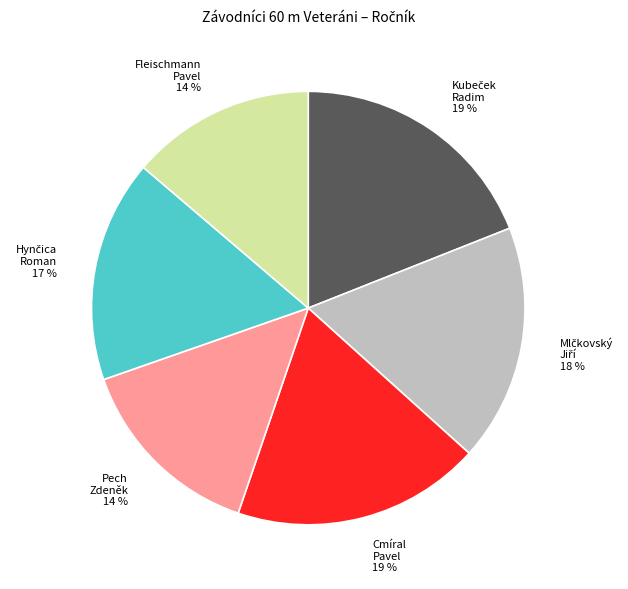

To the nearest percent, what percentage of the pie is Pech Zdeněk?

14%